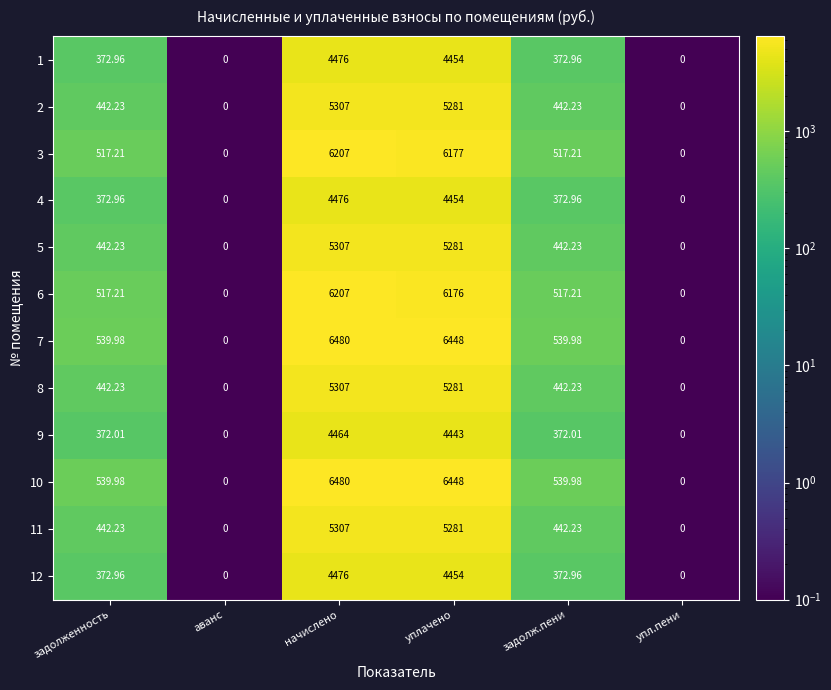

What is the greatest value displayed?

6480.0